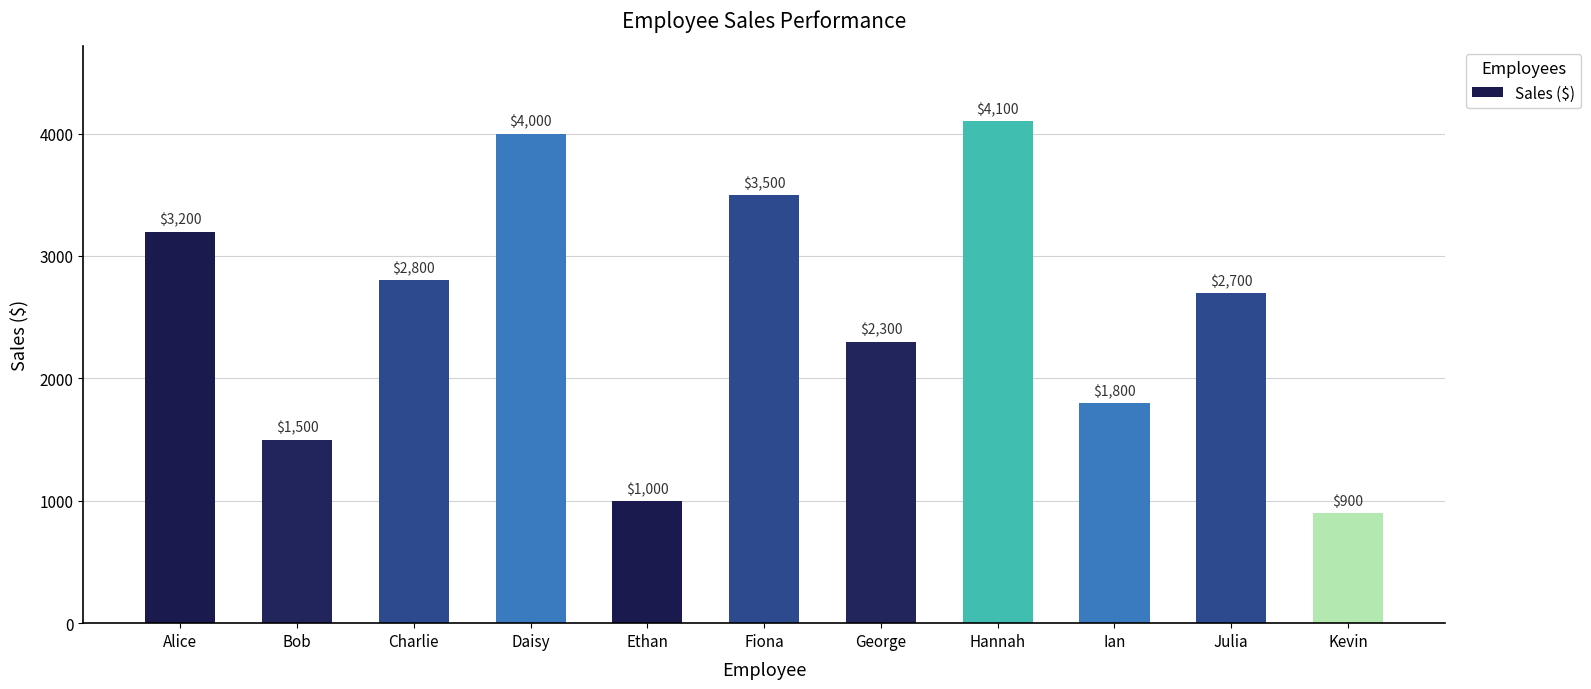

How many data points are less than 2700?

5